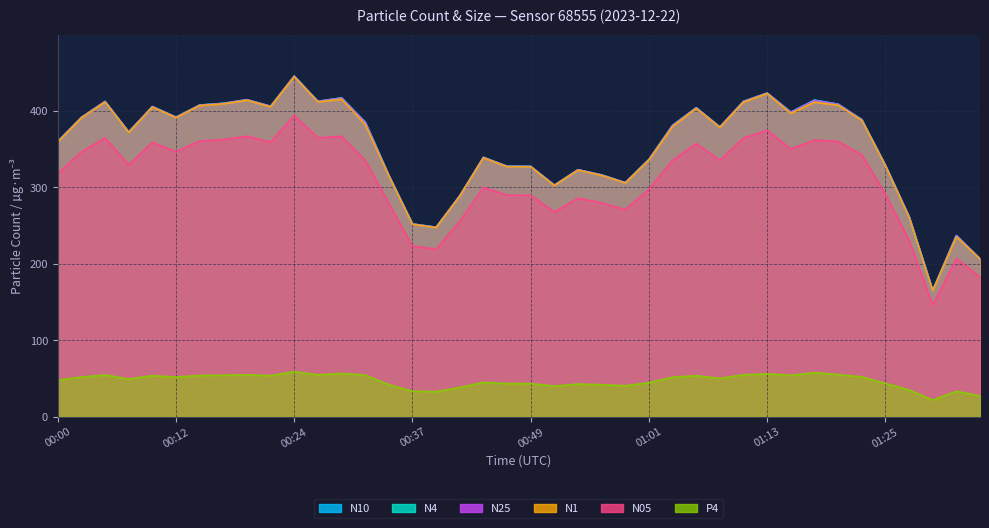

What is the sum of all N4 values?

14123.7